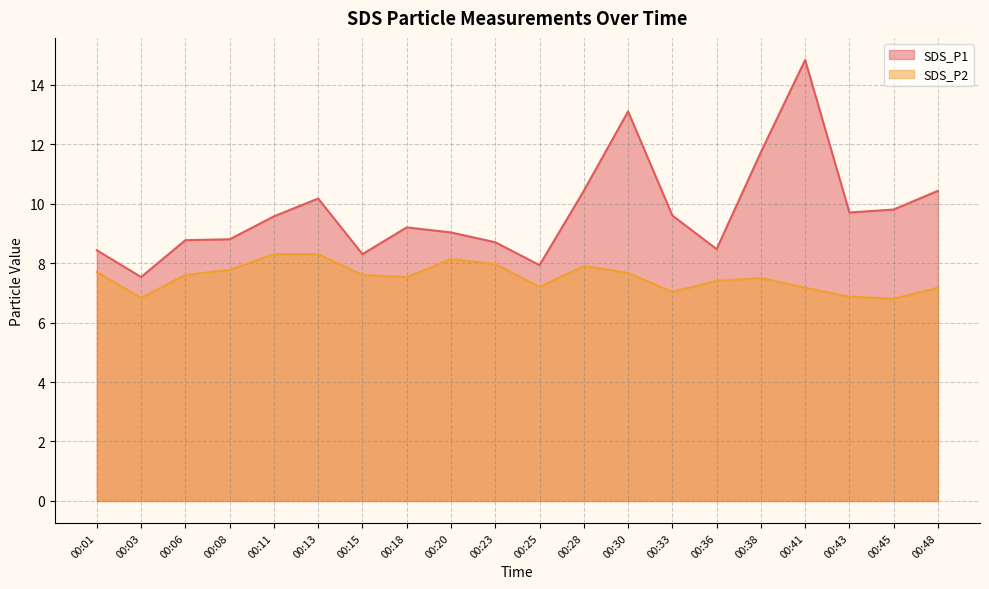

At 00:36, list the series in order from smallest to largest.

SDS_P2, SDS_P1